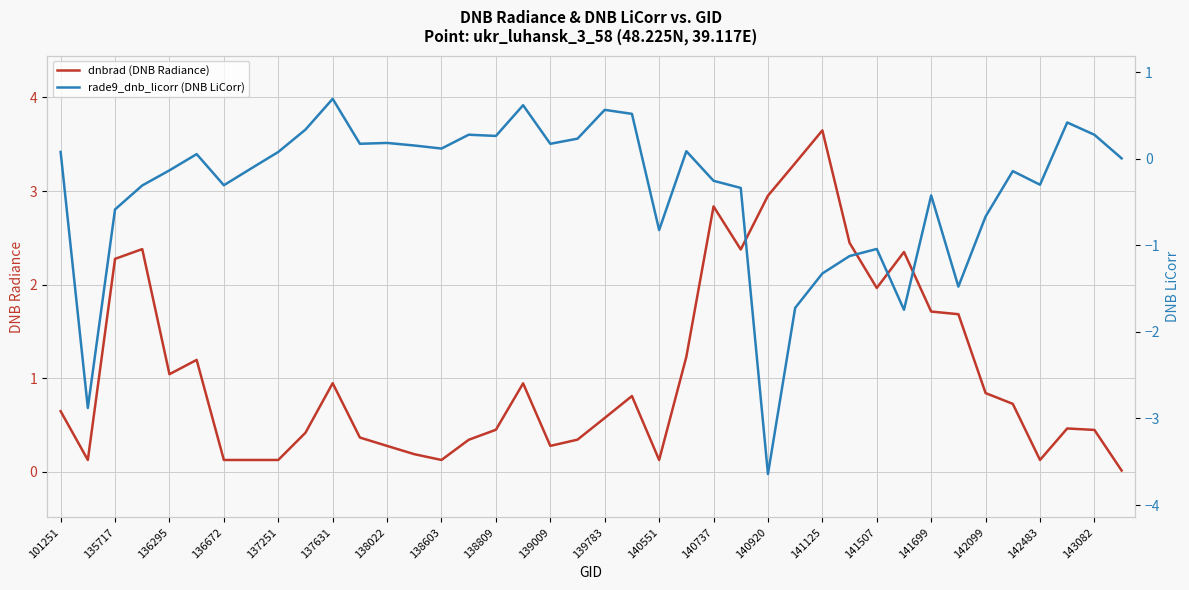

True or false: dnbrad (DNB Radiance) has a value of 0.1 at 136672.

True